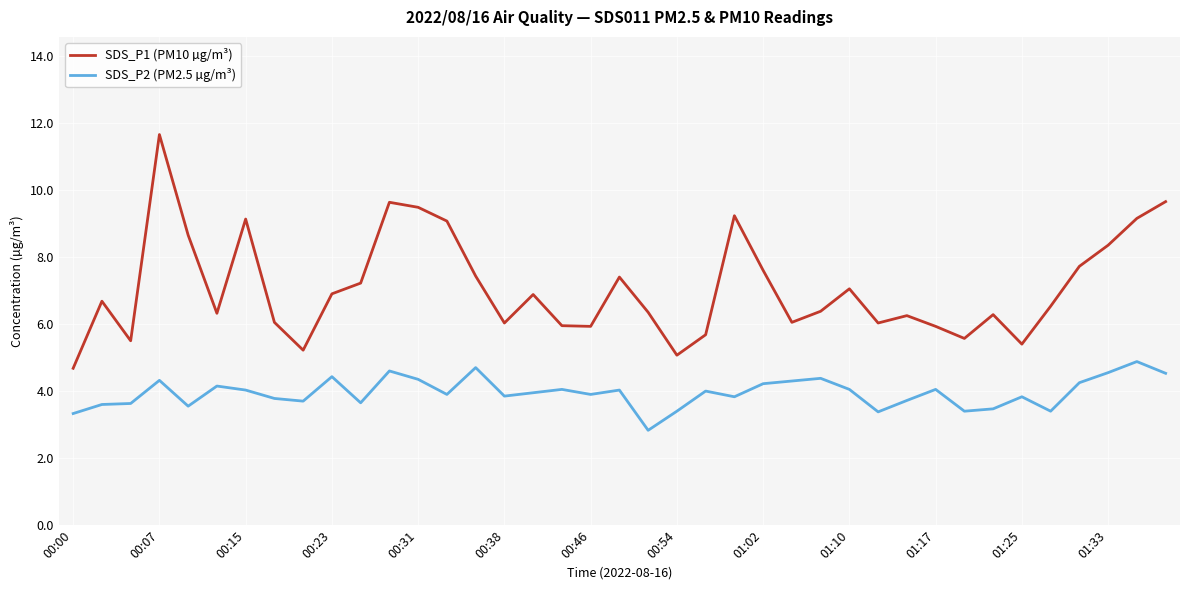

Rank the series by their maximum value, from lowest to highest.

SDS_P2 (PM2.5 µg/m³), SDS_P1 (PM10 µg/m³)